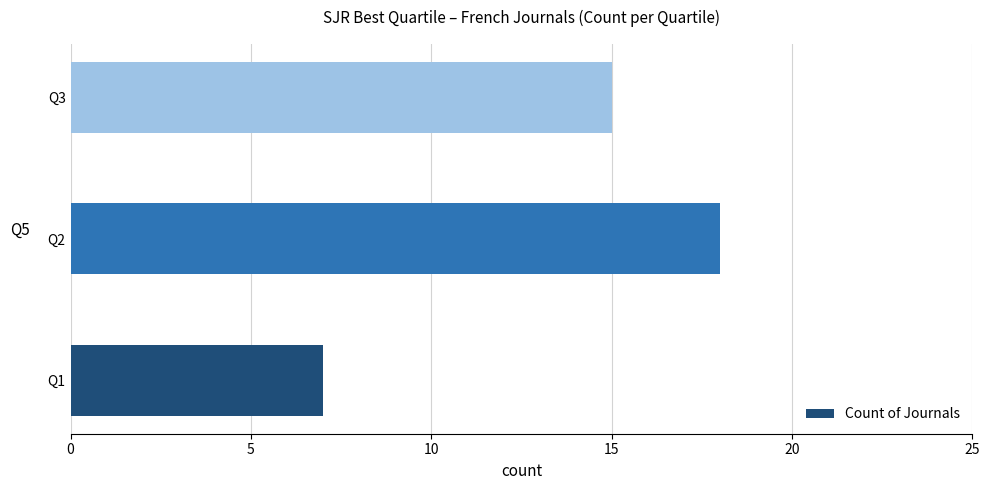

Rank the categories by value from lowest to highest.

Q1, Q3, Q2